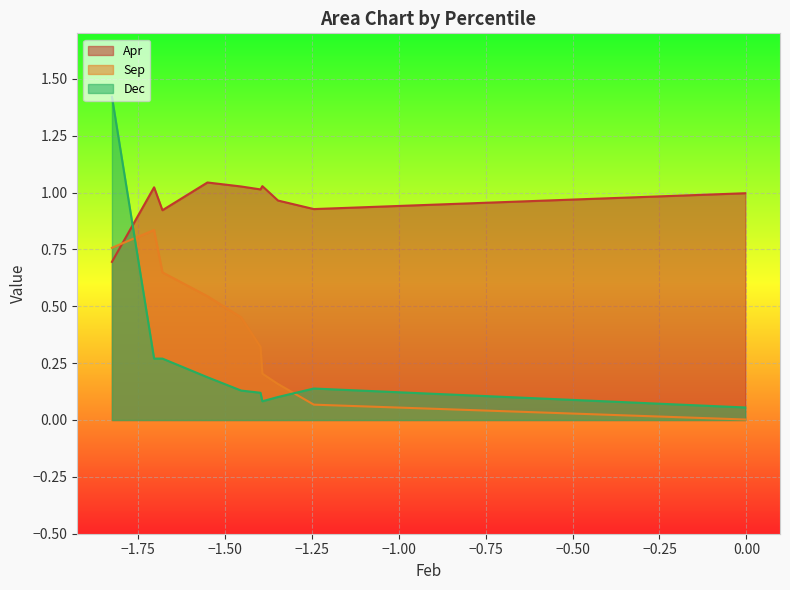

Between which two adjacent categories do Sep and Apr first intersect?

pct05 and pct15